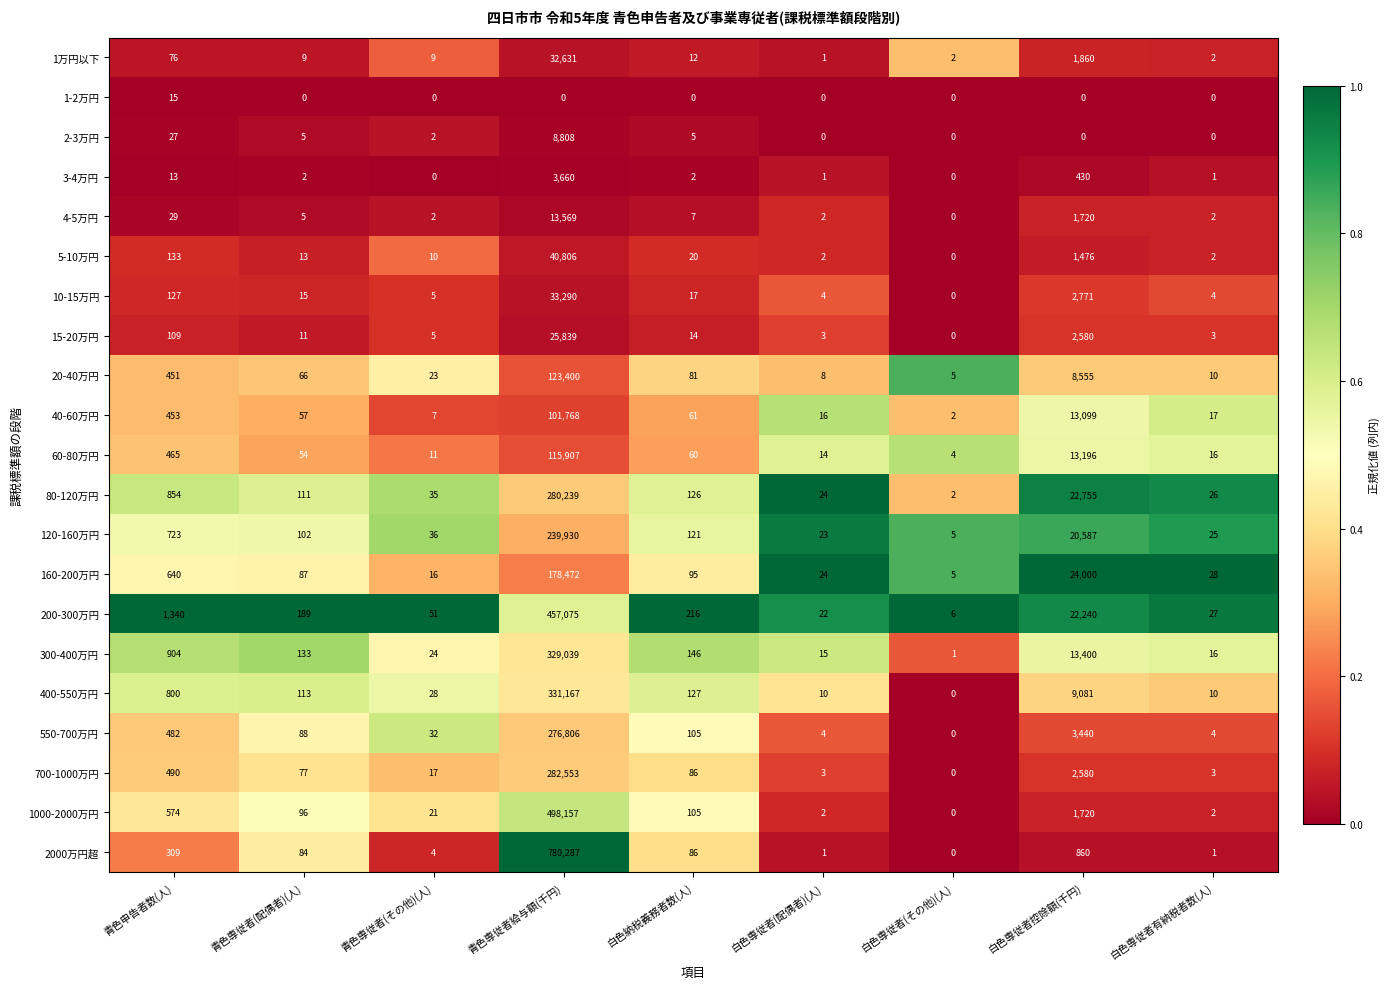

At which category is the sum across all series the highest?

青色専従者給与額(千円)